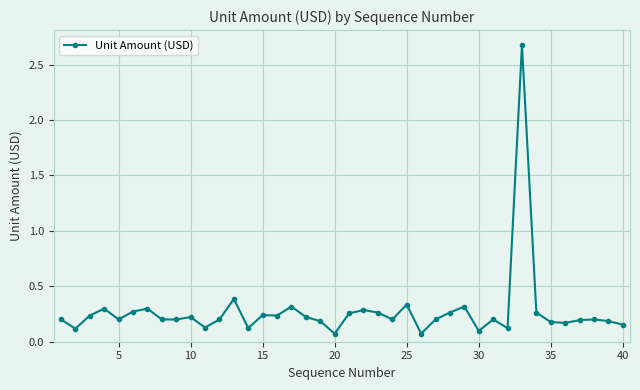

What is the value of the 33rd point from the left?

2.7